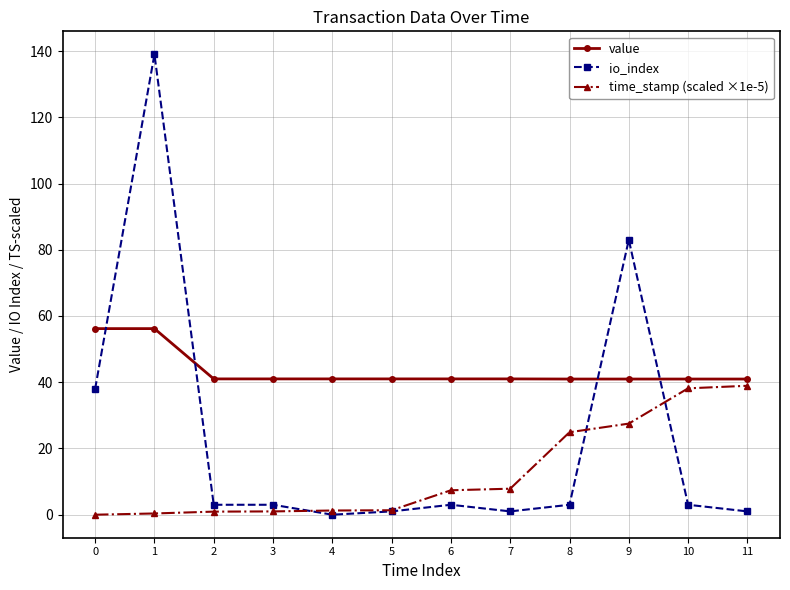

Which series has the largest total across all categories?

value